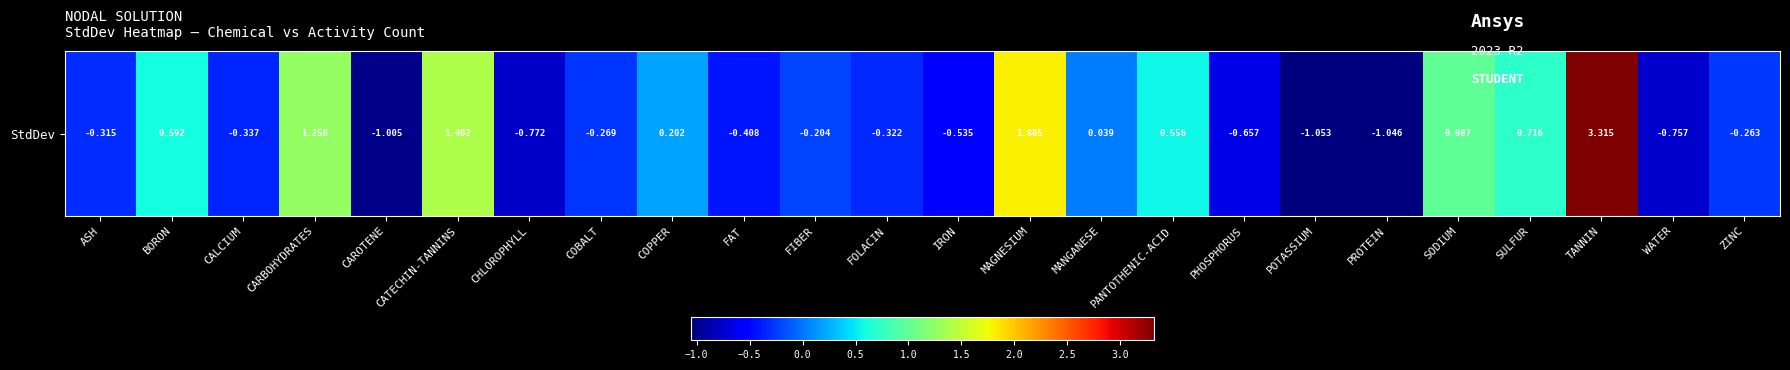

List the labels in order of value, largest first.

TANNIN, MAGNESIUM, CATECHIN-TANNINS, CARBOHYDRATES, SODIUM, SULFUR, BORON, PANTOTHENIC-ACID, COPPER, MANGANESE, FIBER, ZINC, COBALT, ASH, FOLACIN, CALCIUM, FAT, IRON, PHOSPHORUS, WATER, CHLOROPHYLL, CAROTENE, PROTEIN, POTASSIUM